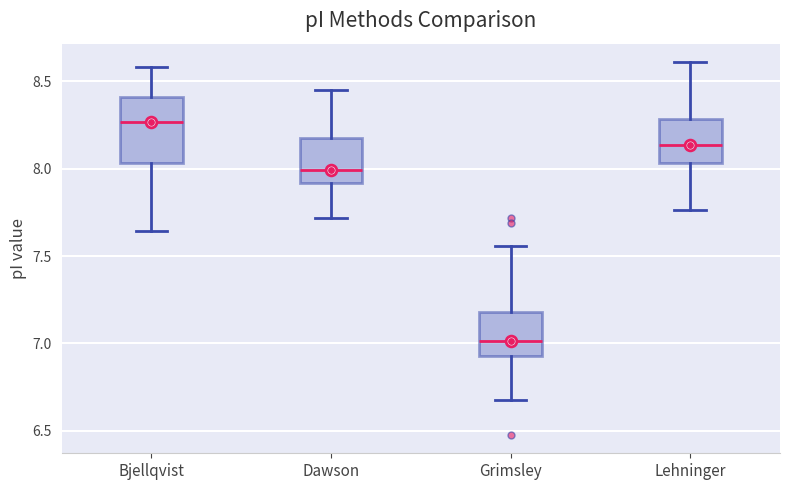

Which box is the tallest, from its lower edge to its upper edge?

Bjellqvist